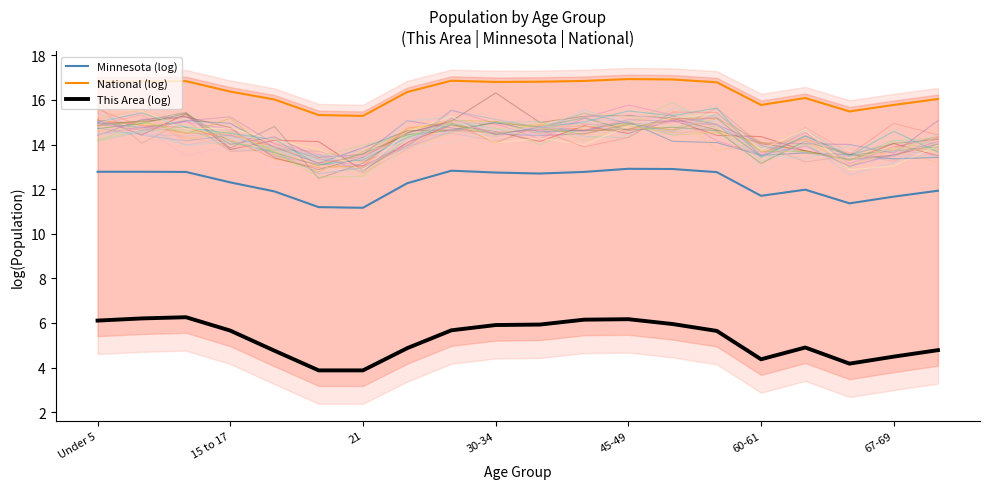

What is the highest value of the This Area (log) series?

6.3